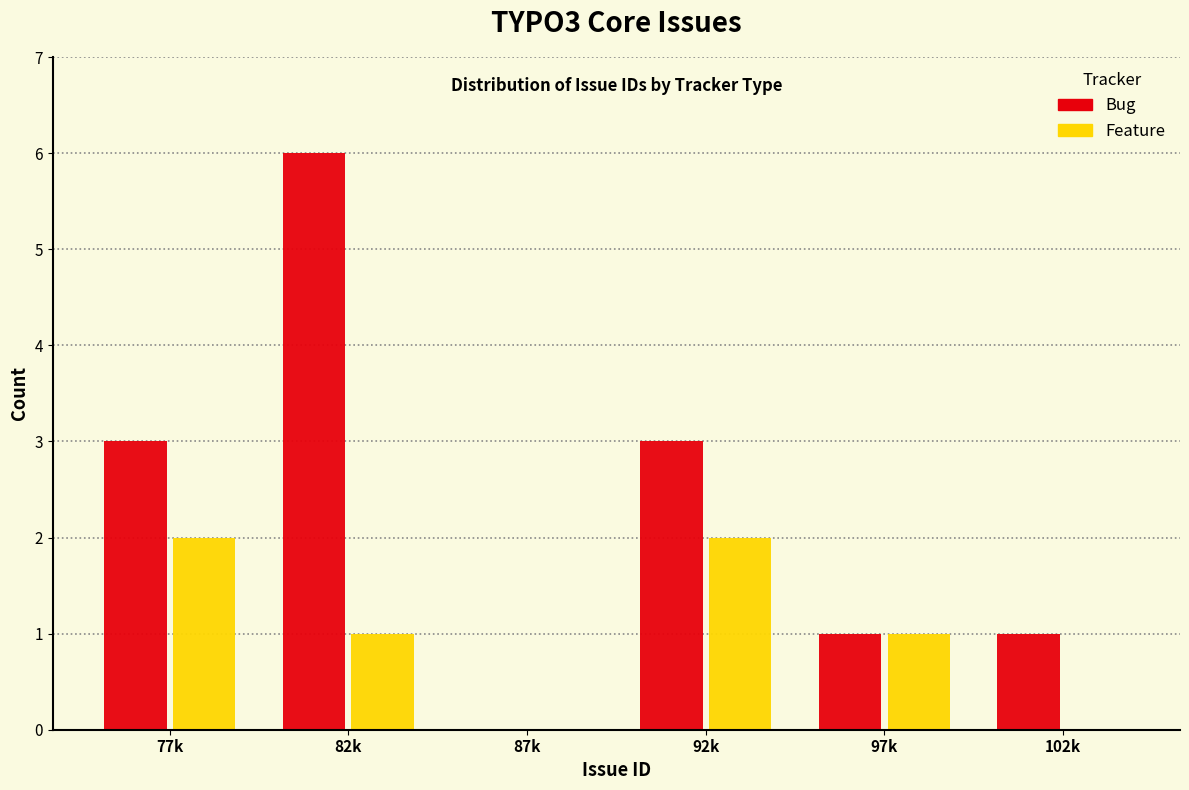

Which series has the largest total across all categories?

Bug